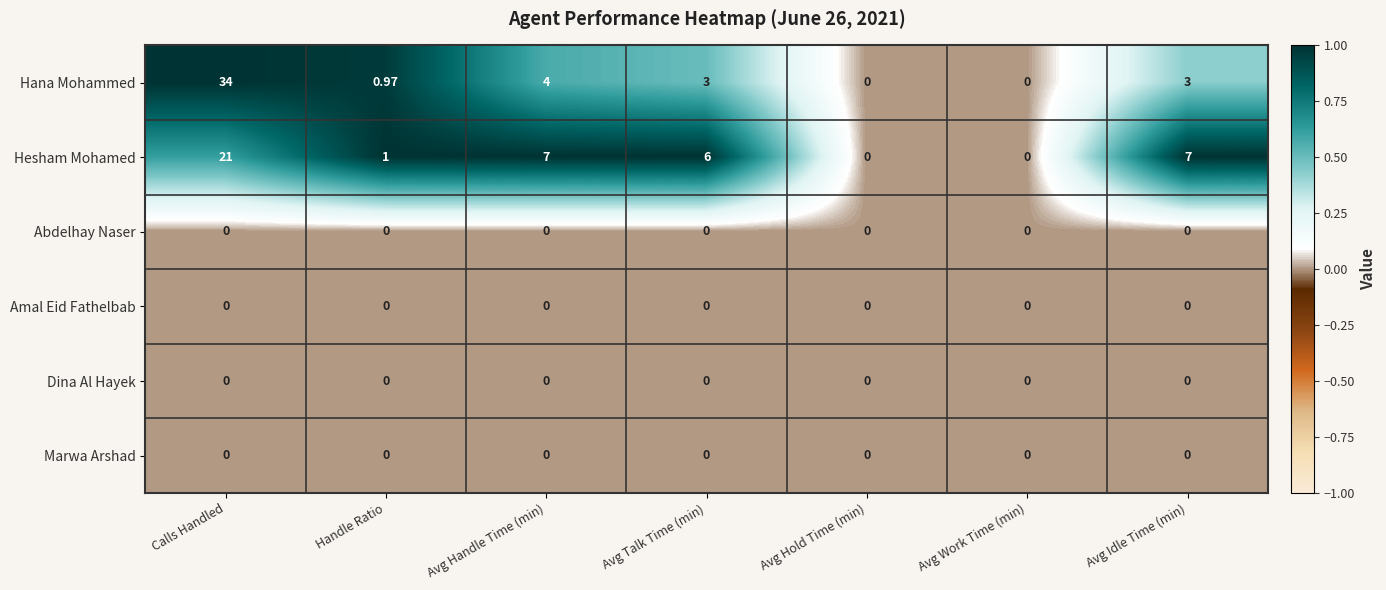

At which category is the sum across all series the highest?

Calls Handled